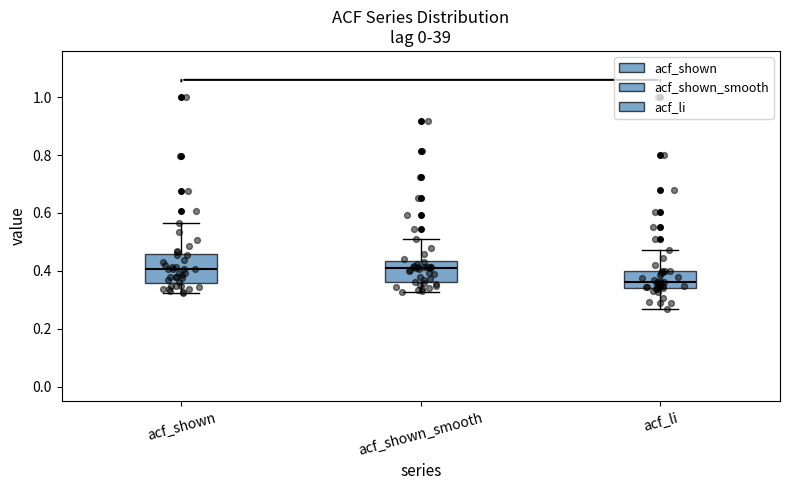

Where does the median line of the box for acf_shown_smooth sit on the y-axis? The values are not printed on the chart, so give them approximately, as read against the axis.

0.42